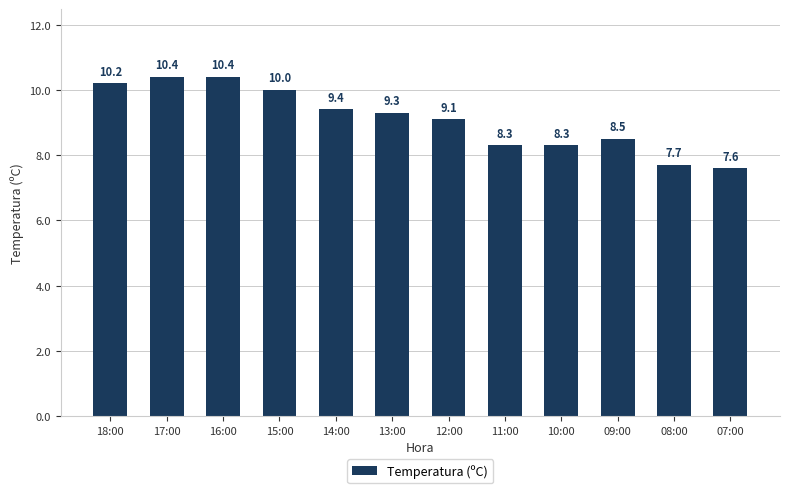

What is the change in value from 10:00 to 07:00?

-0.7